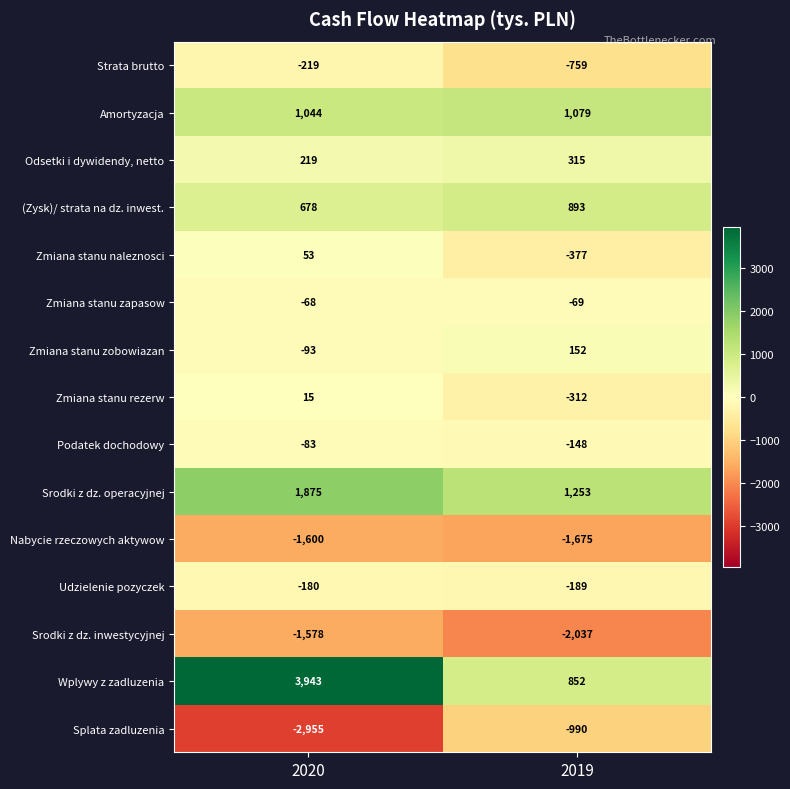

What is the minimum value shown in the chart?

-2955